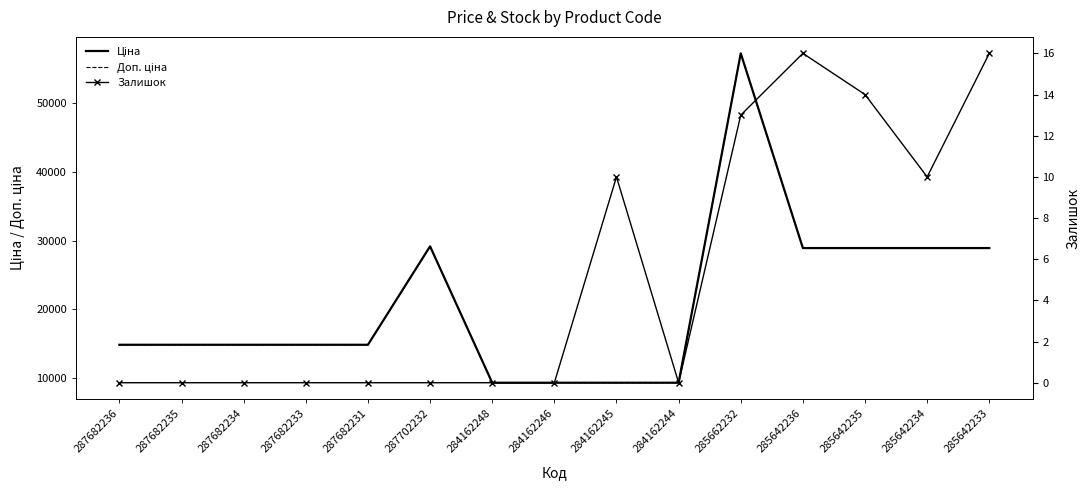

Which series has the largest range (max minus min)?

Ціна